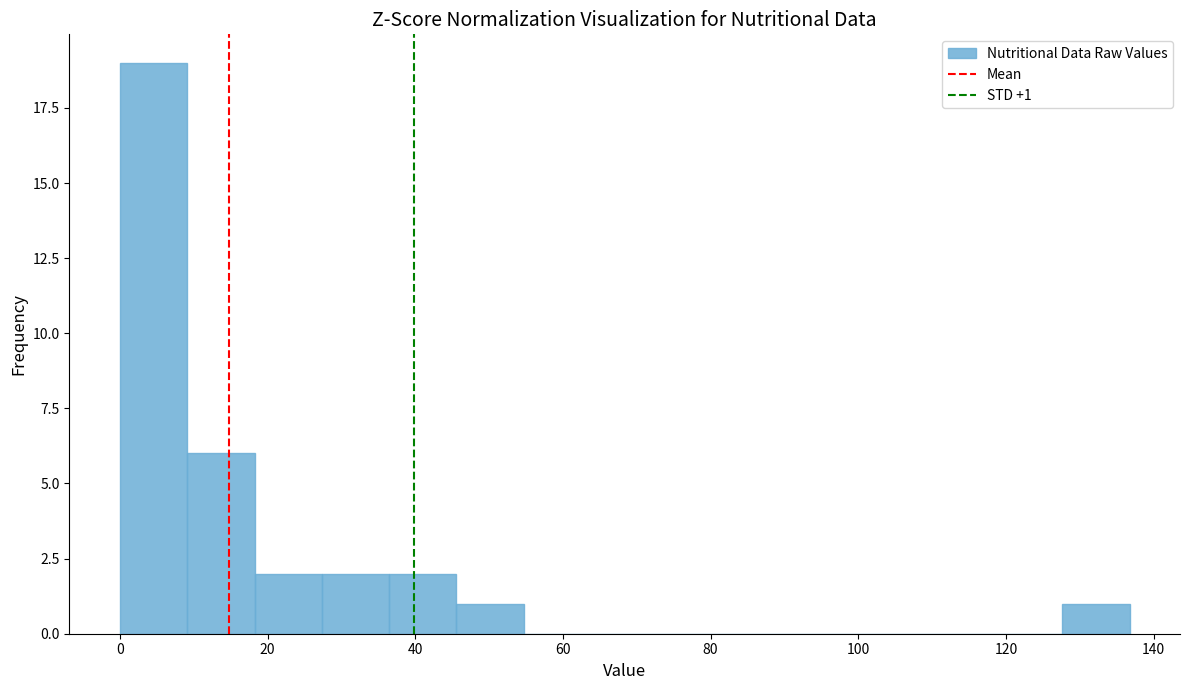

Over which range of the x-axis is the bar tallest?

0 to 10